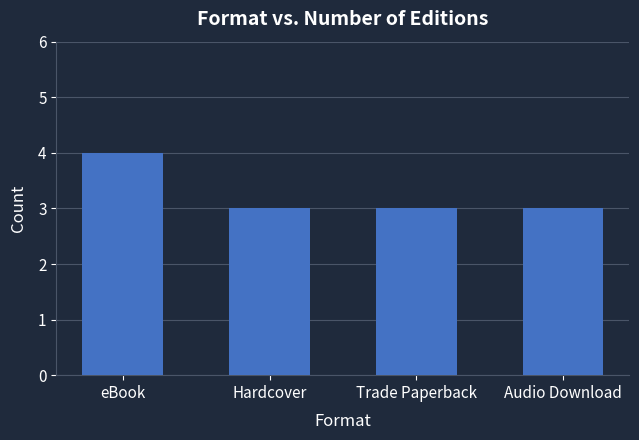

Reading left to right, transcribe all the data shown in this chart.

4	3	3	3